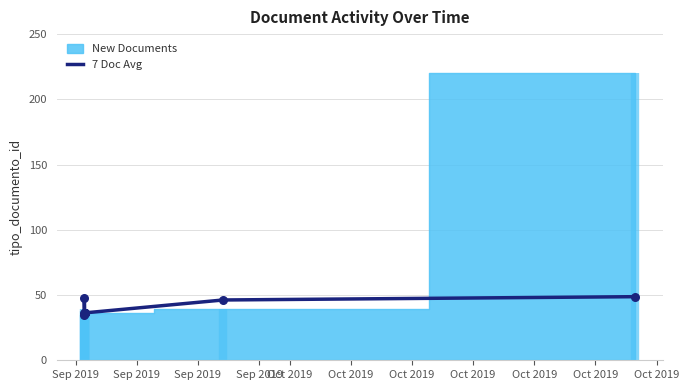

What is the ratio of the value at Sep 2019 to the value at Sep 2019?

1.0